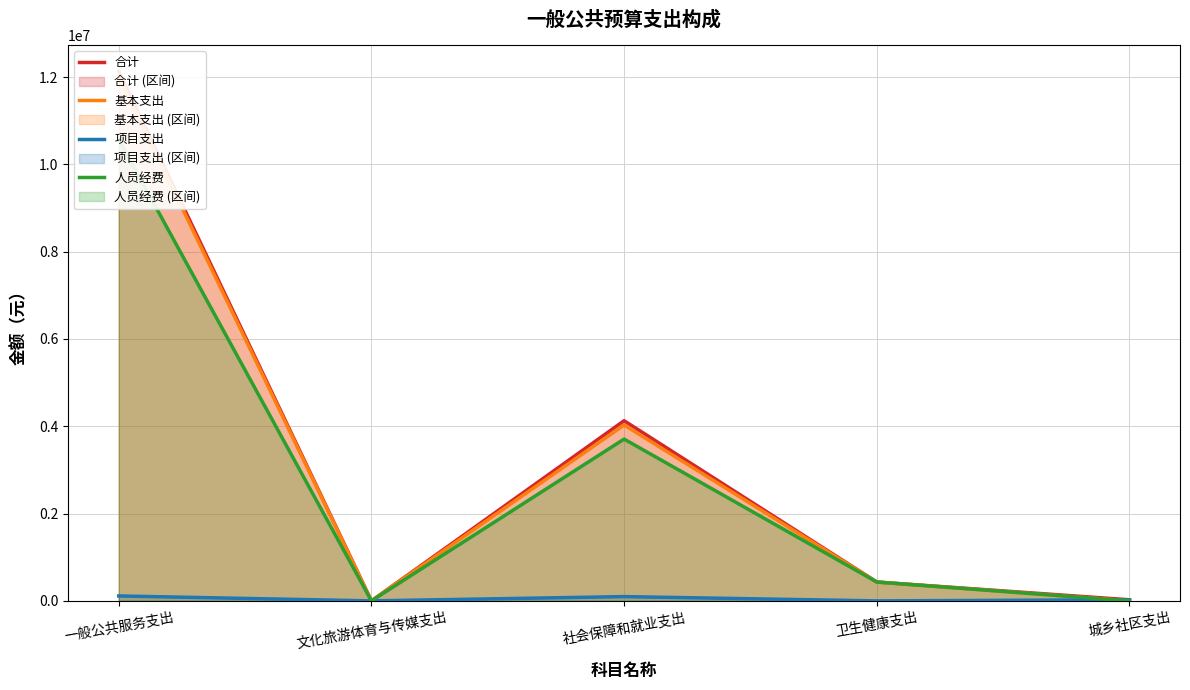

At 一般公共服务支出, list the series in order from largest to smallest.

合计, 基本支出, 人员经费, 项目支出